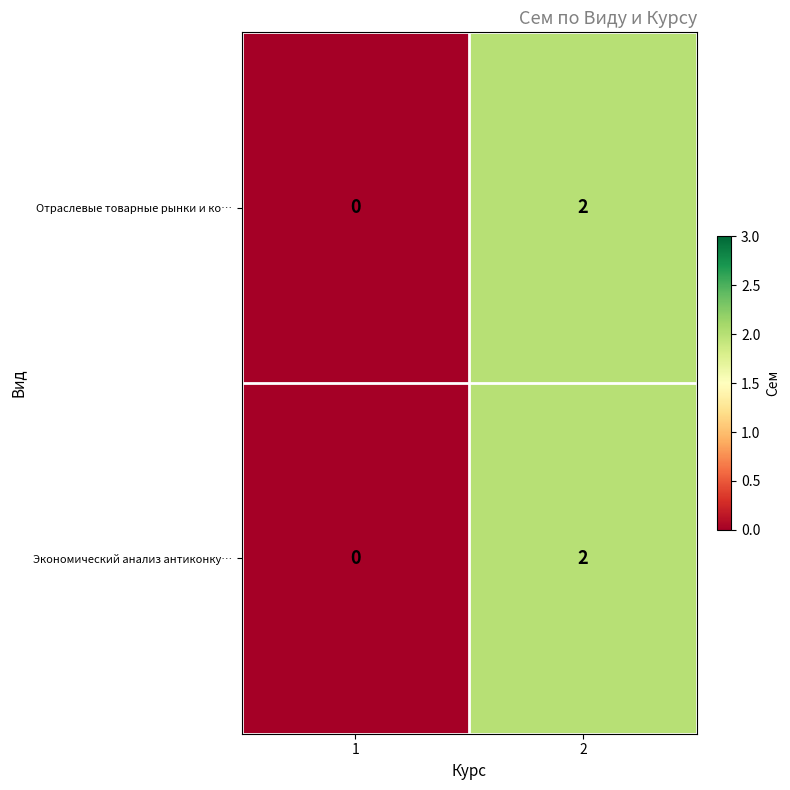

True or false: Отраслевые товарные рынки и ко… has a value of -1 at 1.

False